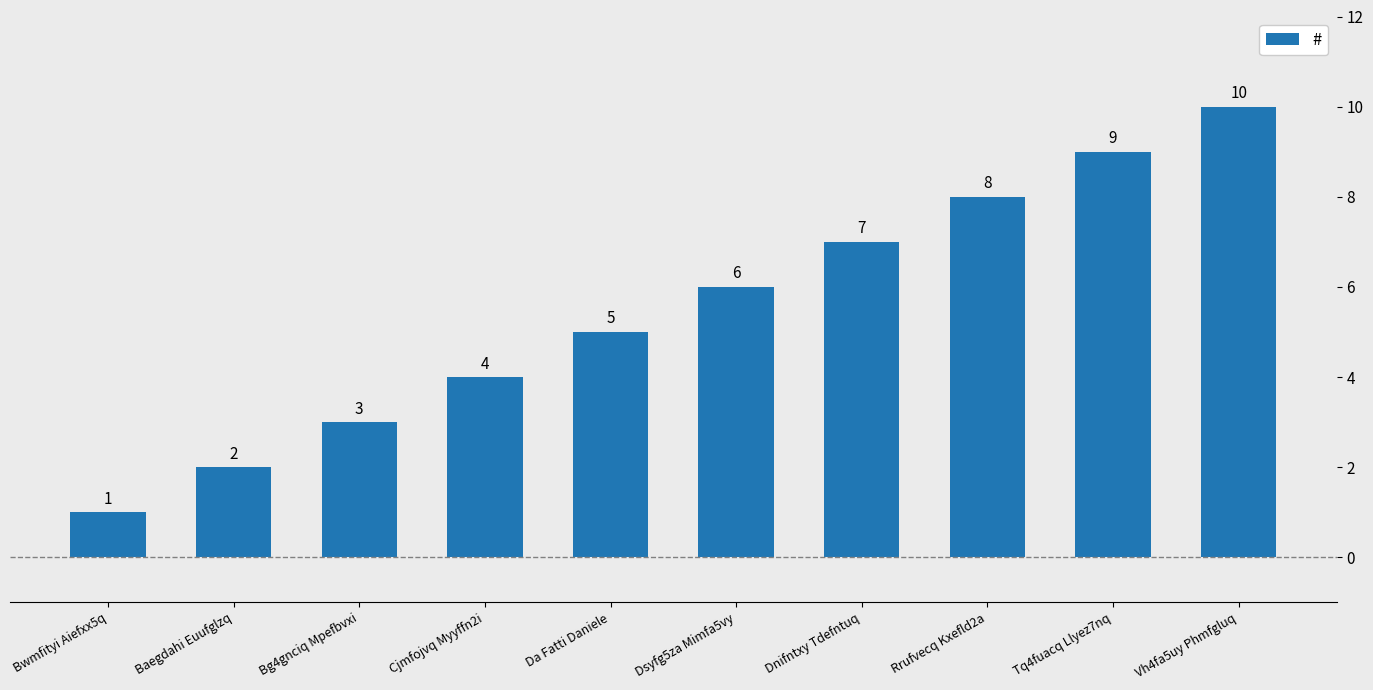

Where is the data nearest to the value 5?

Da Fatti Daniele